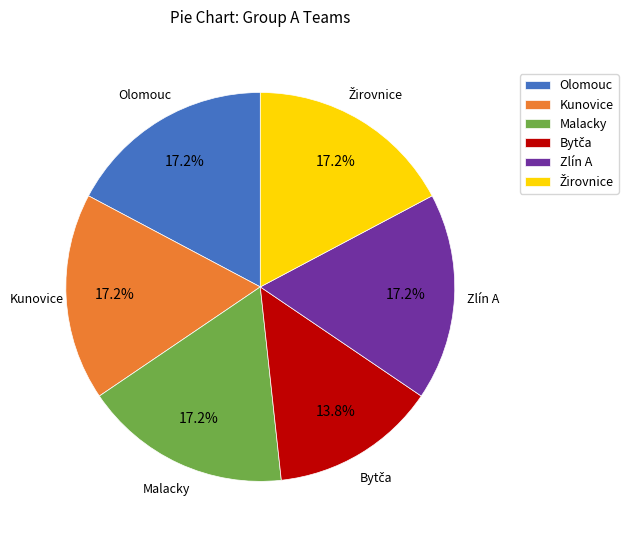

To the nearest percent, what is the average slice percentage?

17%